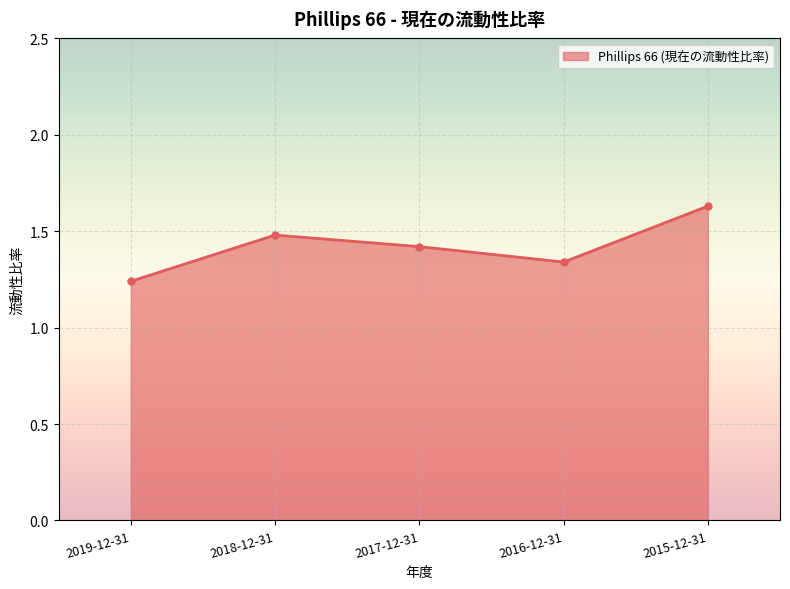

How many interior local peaks (higher than both neighbors) does the data have?

1